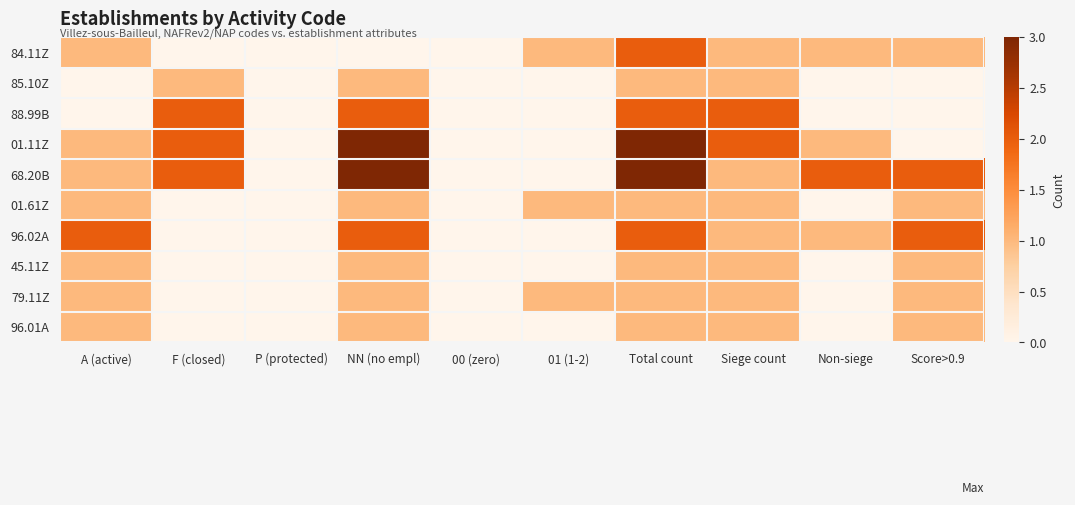

Reading right to left, what are all the values shown in this chart?

84.11Z: Score>0.9=1	Non-siege=1	Siege count=1	Total count=2	01 (1-2)=1	00 (zero)=0	NN (no empl)=0	P (protected)=0	F (closed)=0	A (active)=1
85.10Z: Score>0.9=0	Non-siege=0	Siege count=1	Total count=1	01 (1-2)=0	00 (zero)=0	NN (no empl)=1	P (protected)=0	F (closed)=1	A (active)=0
88.99B: Score>0.9=0	Non-siege=0	Siege count=2	Total count=2	01 (1-2)=0	00 (zero)=0	NN (no empl)=2	P (protected)=0	F (closed)=2	A (active)=0
01.11Z: Score>0.9=0	Non-siege=1	Siege count=2	Total count=3	01 (1-2)=0	00 (zero)=0	NN (no empl)=3	P (protected)=0	F (closed)=2	A (active)=1
68.20B: Score>0.9=2	Non-siege=2	Siege count=1	Total count=3	01 (1-2)=0	00 (zero)=0	NN (no empl)=3	P (protected)=0	F (closed)=2	A (active)=1
01.61Z: Score>0.9=1	Non-siege=0	Siege count=1	Total count=1	01 (1-2)=1	00 (zero)=0	NN (no empl)=1	P (protected)=0	F (closed)=0	A (active)=1
96.02A: Score>0.9=2	Non-siege=1	Siege count=1	Total count=2	01 (1-2)=0	00 (zero)=0	NN (no empl)=2	P (protected)=0	F (closed)=0	A (active)=2
45.11Z: Score>0.9=1	Non-siege=0	Siege count=1	Total count=1	01 (1-2)=0	00 (zero)=0	NN (no empl)=1	P (protected)=0	F (closed)=0	A (active)=1
79.11Z: Score>0.9=1	Non-siege=0	Siege count=1	Total count=1	01 (1-2)=1	00 (zero)=0	NN (no empl)=1	P (protected)=0	F (closed)=0	A (active)=1
96.01A: Score>0.9=1	Non-siege=0	Siege count=1	Total count=1	01 (1-2)=0	00 (zero)=0	NN (no empl)=1	P (protected)=0	F (closed)=0	A (active)=1